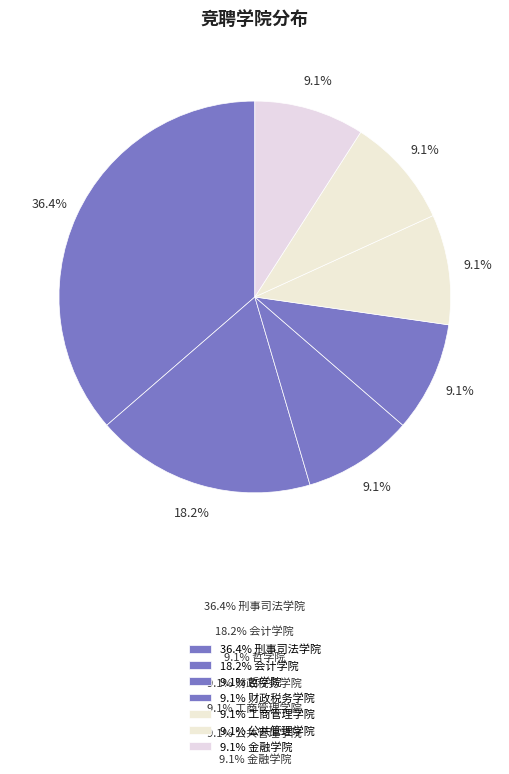

Count the number of slices in the pie.

7